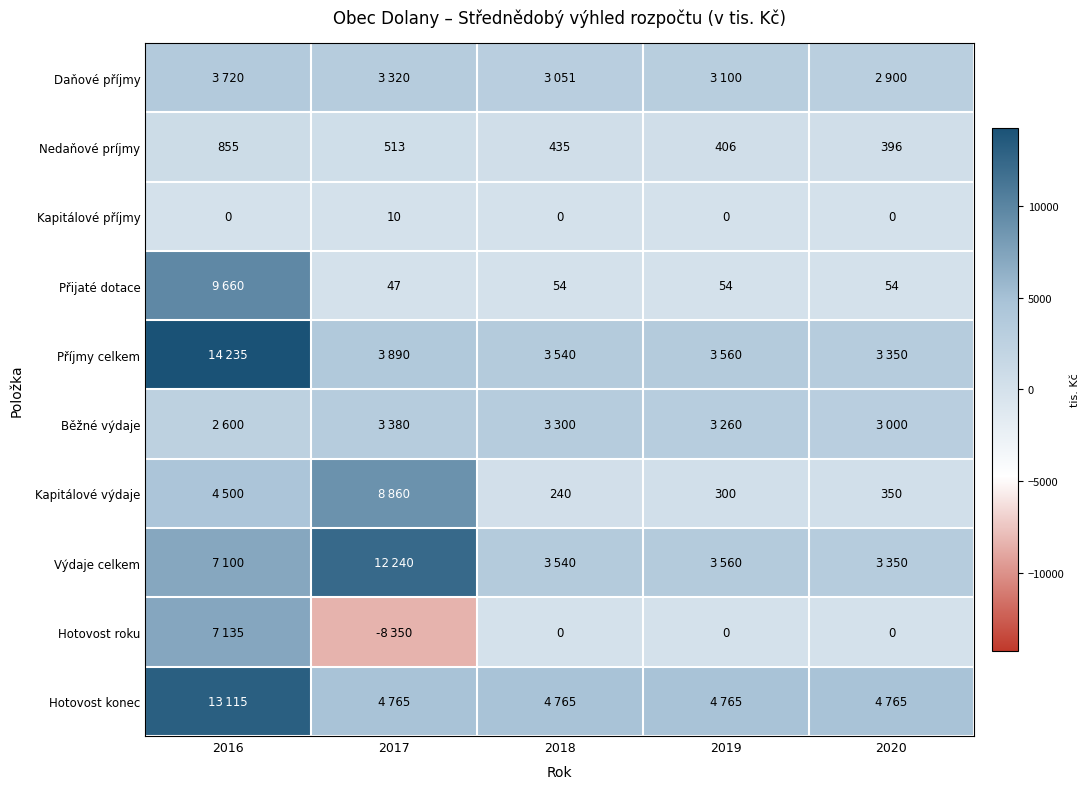

What is the sum of all Kapitálové příjmy values?

10